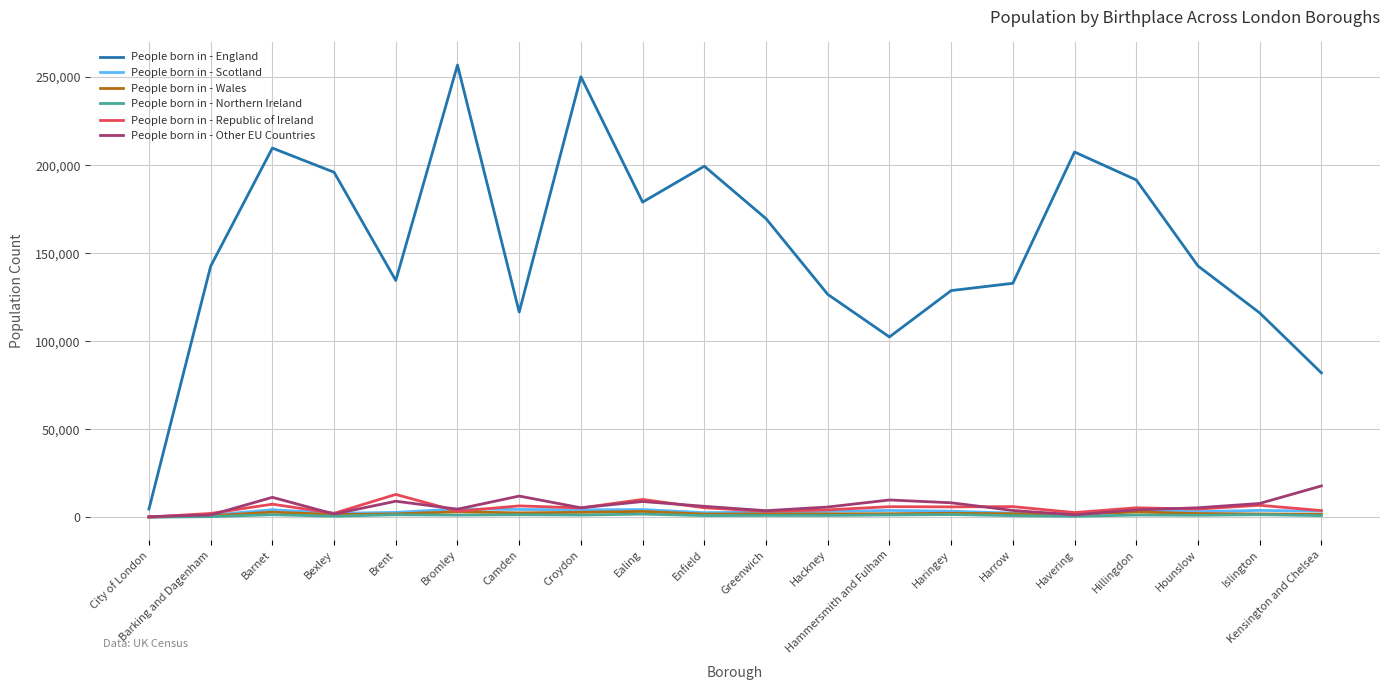

The People born in - England series shows 142601 at Barking and Dagenham. True or false?

True